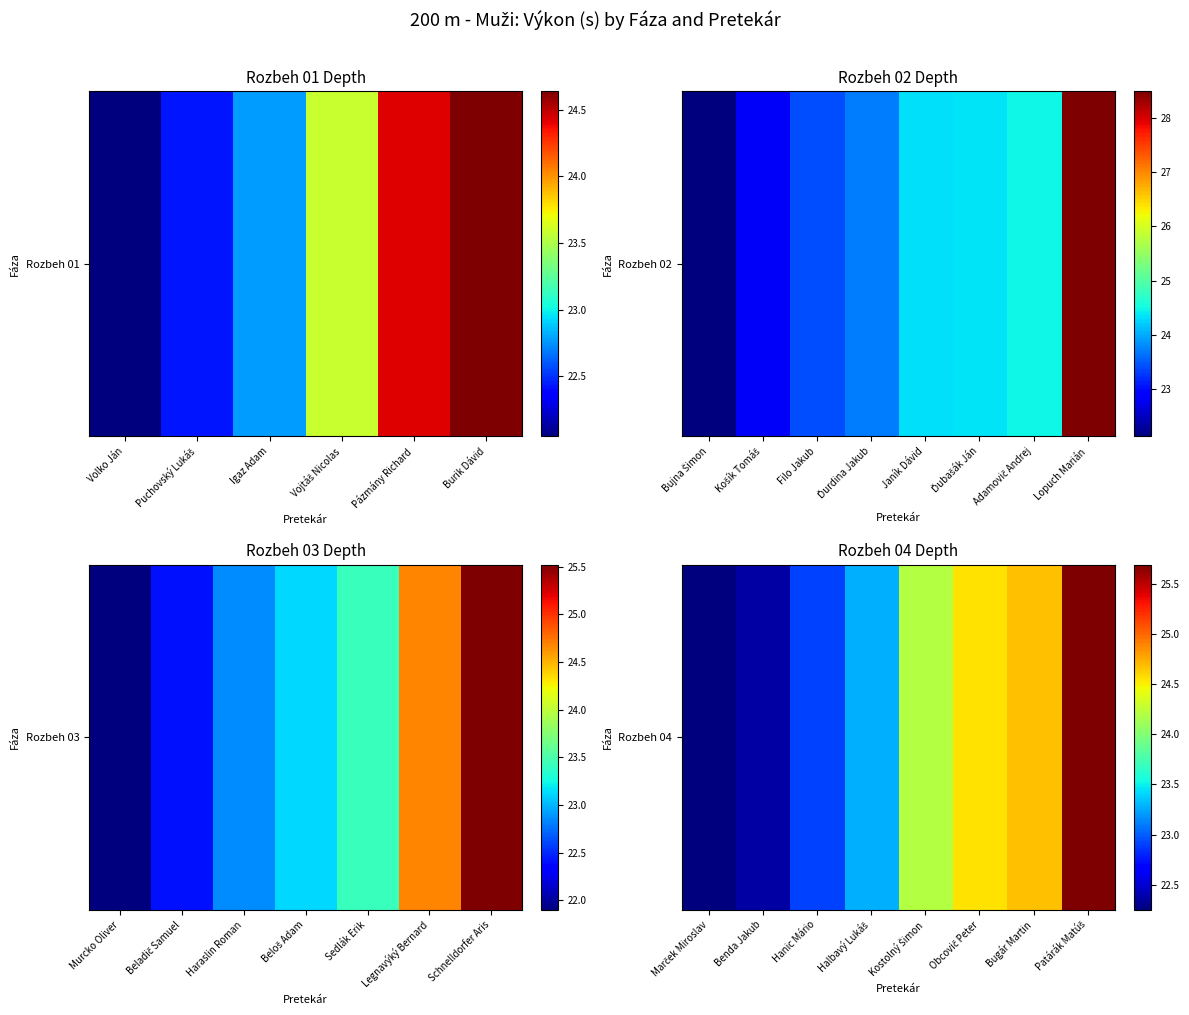

At which label does the data first exceed 24?

Kostolný Šimon